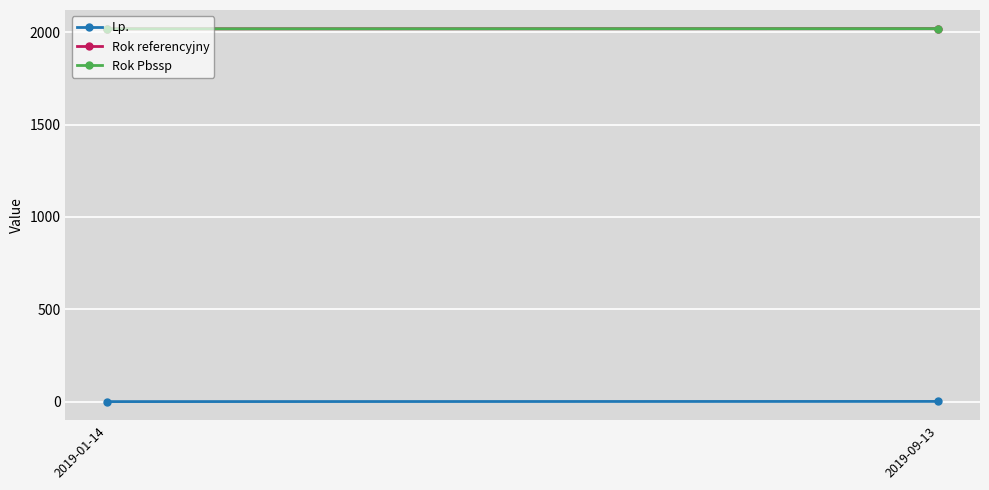

The Rok referencyjny series shows 2018 at 2019-01-14. True or false?

True